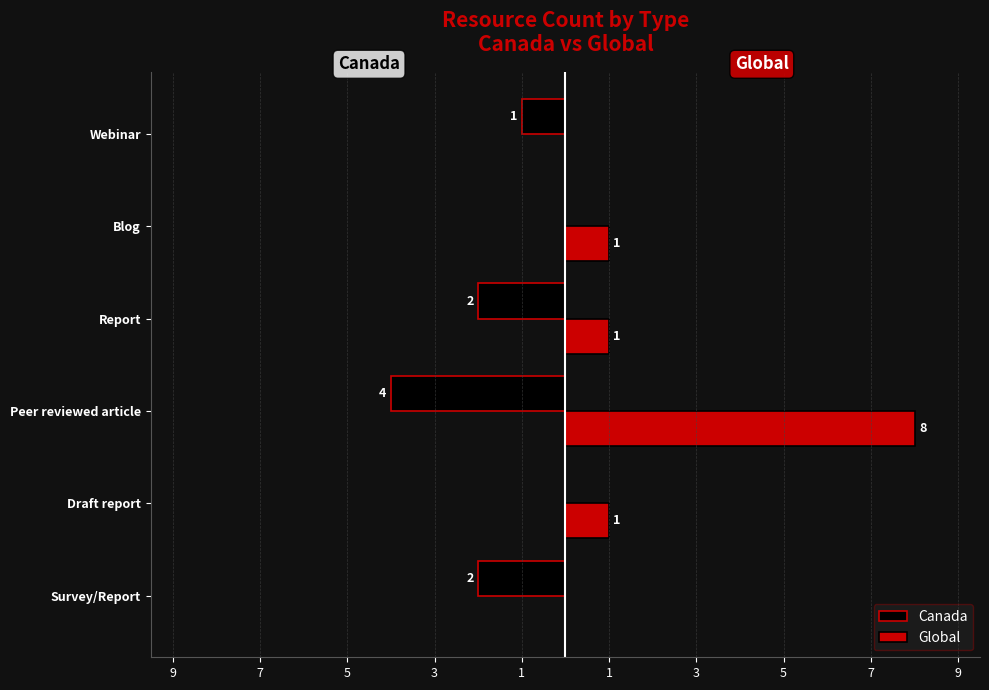

What are all the series names shown in the legend?

Canada, Global